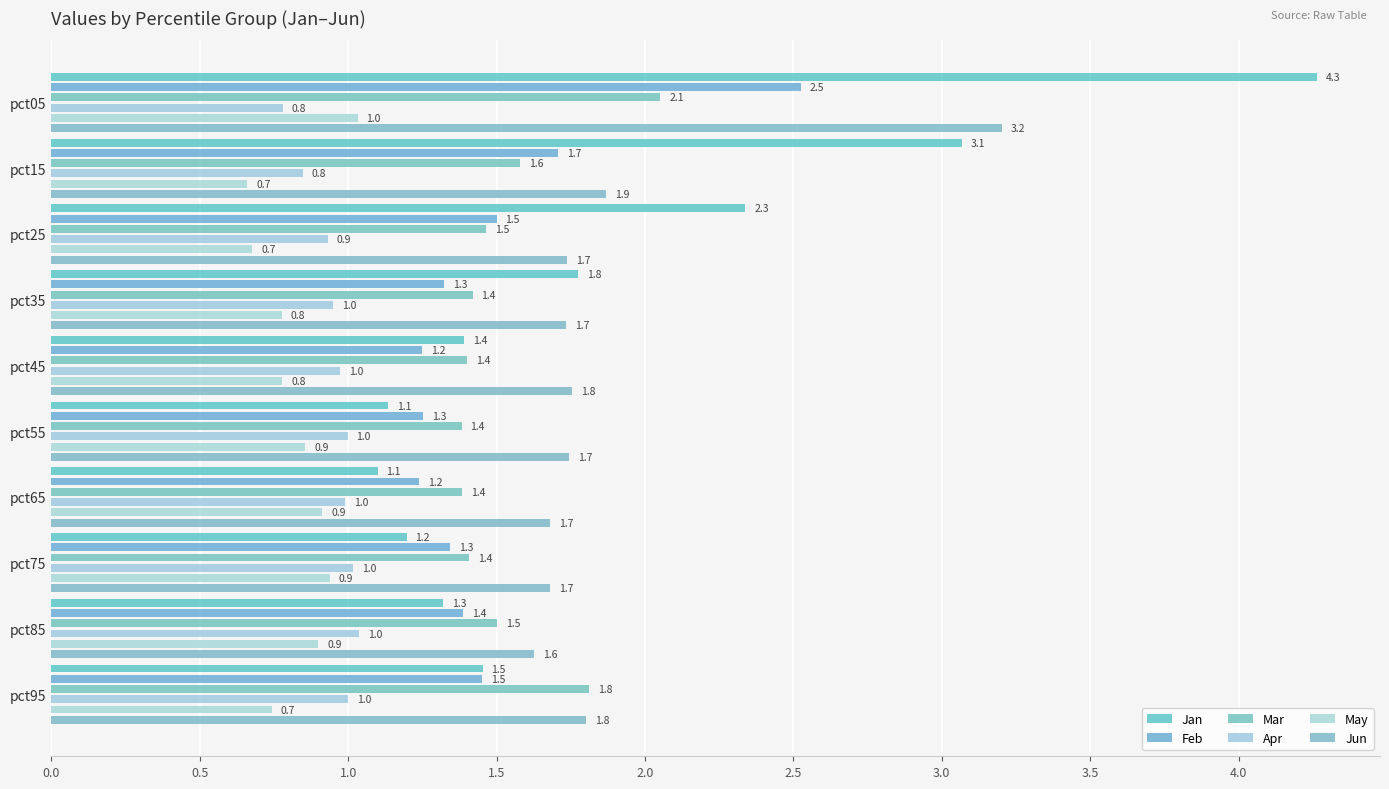

Is it true that May equals 0.7 at pct25?

True